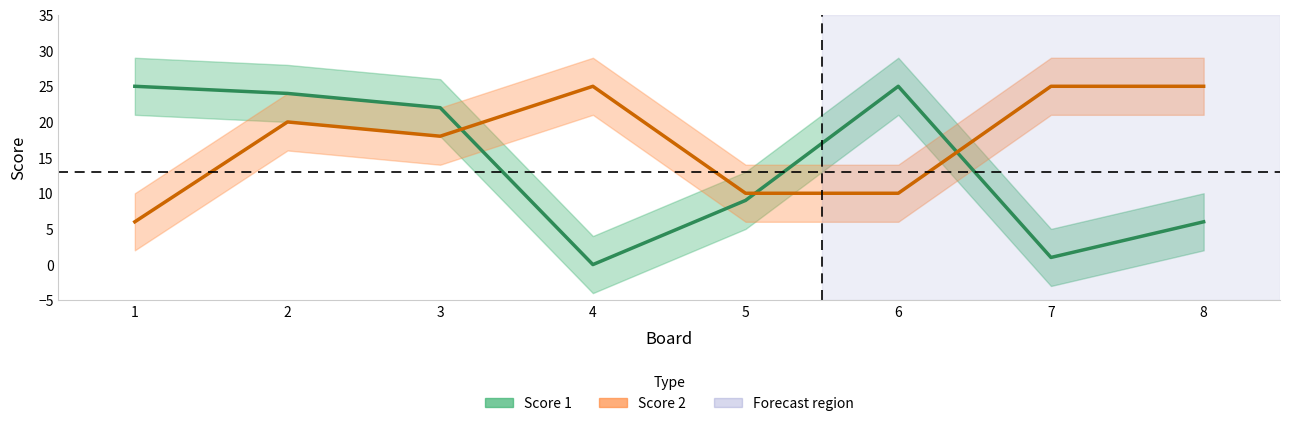

What are all the series names shown in the legend?

Score 1, Score 2